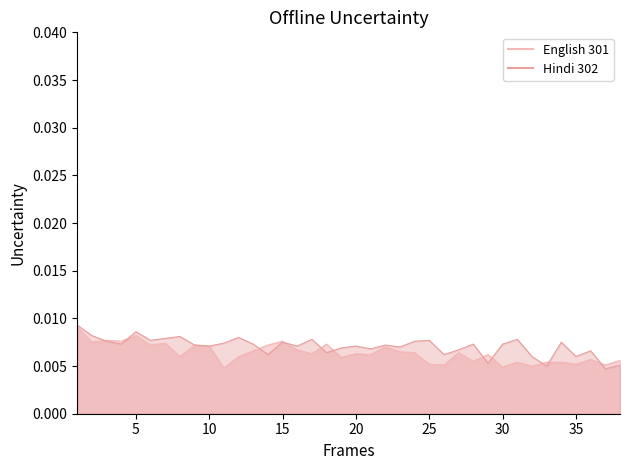

Between which two adjacent categories do English 301 and Hindi 302 first intersect?

2 and 3